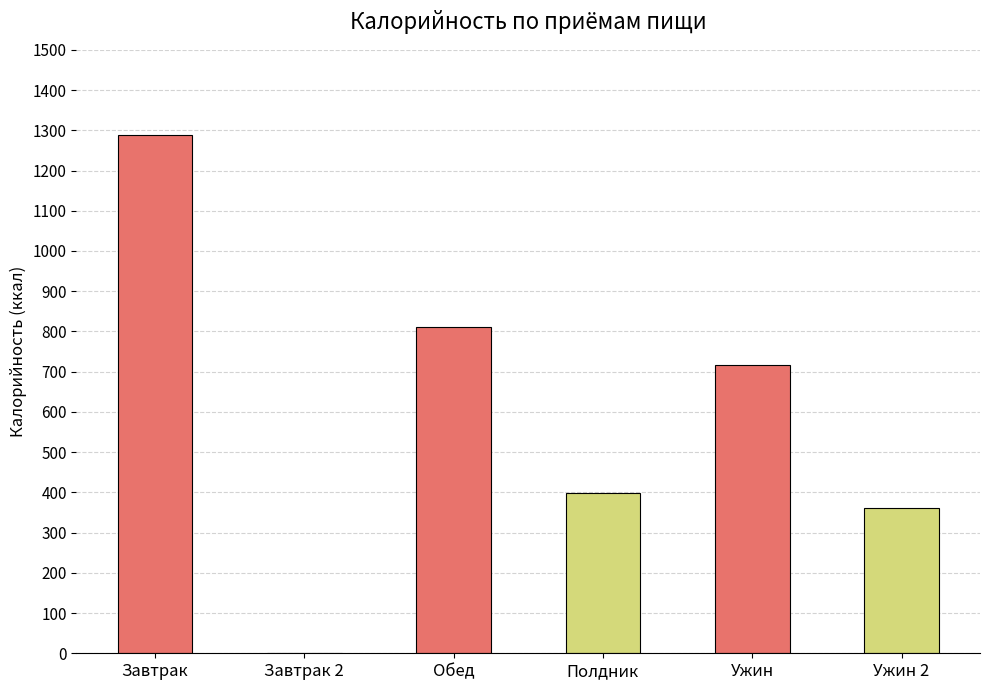

What is the sum of the values at Полдник and Ужин?

1115.8